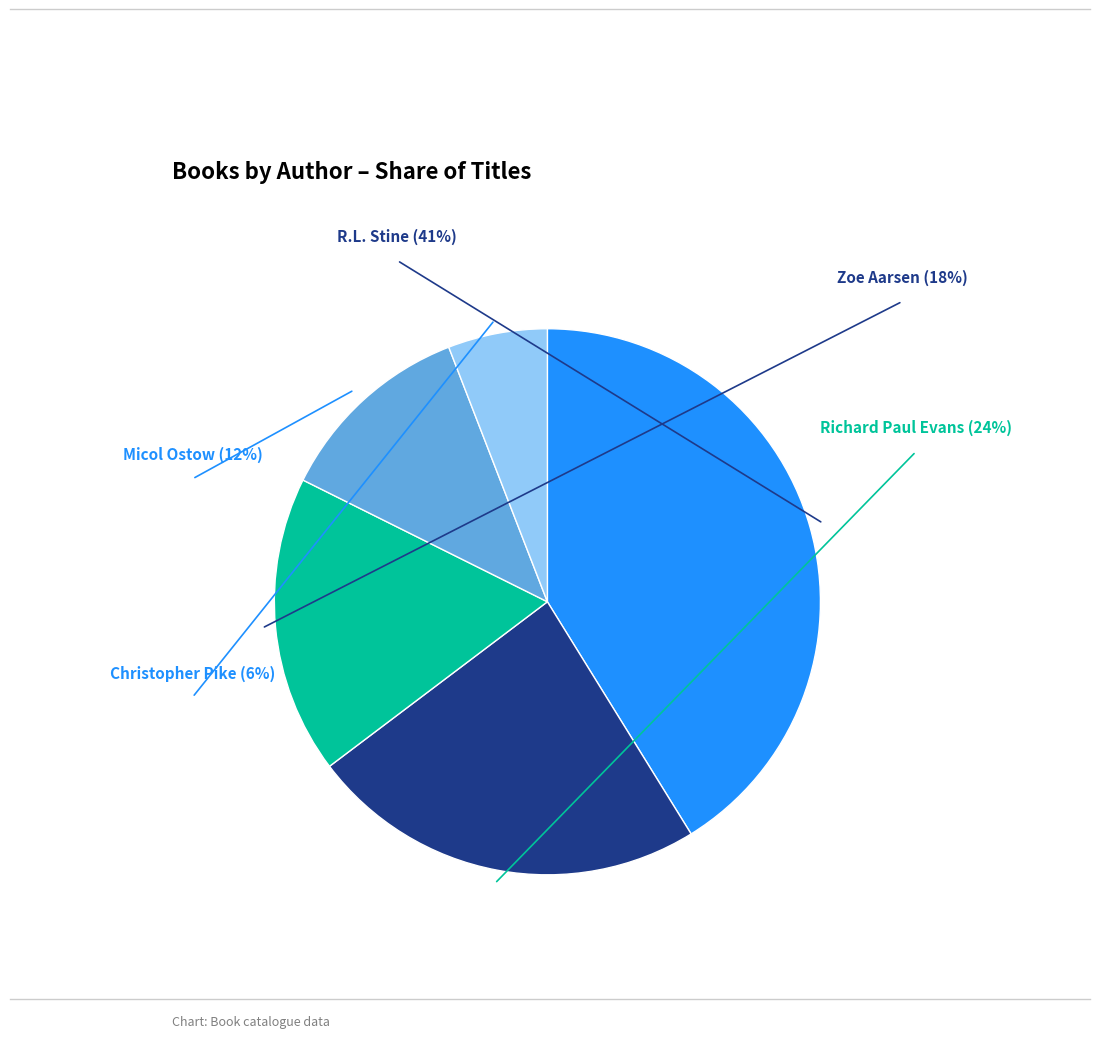

What is the total percentage of R.L. Stine (1257831) and Richard Paul Evans (706373)?

64.7%